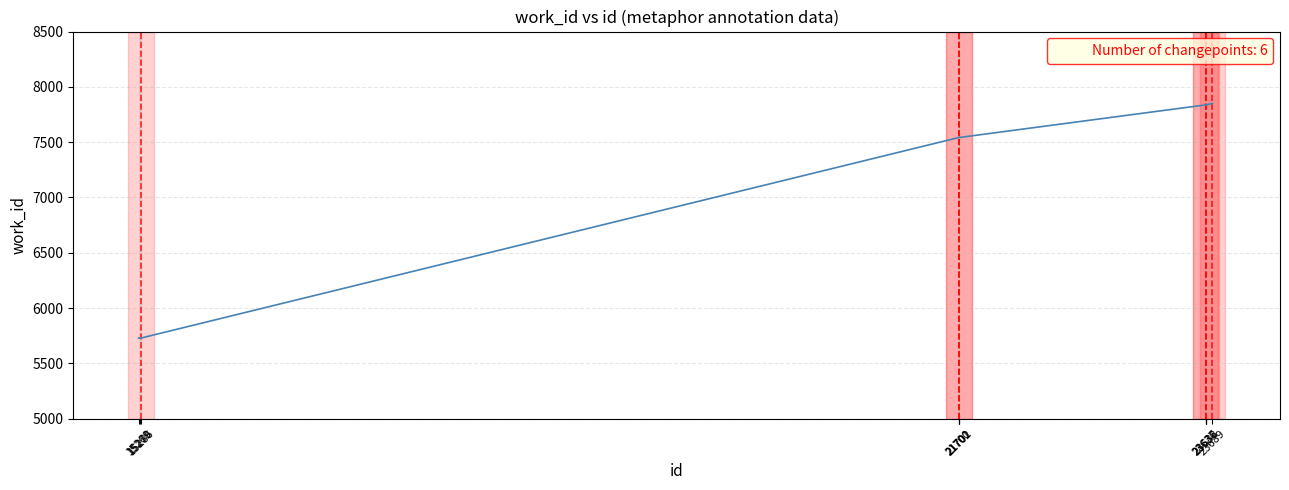

What is the average value?

7117